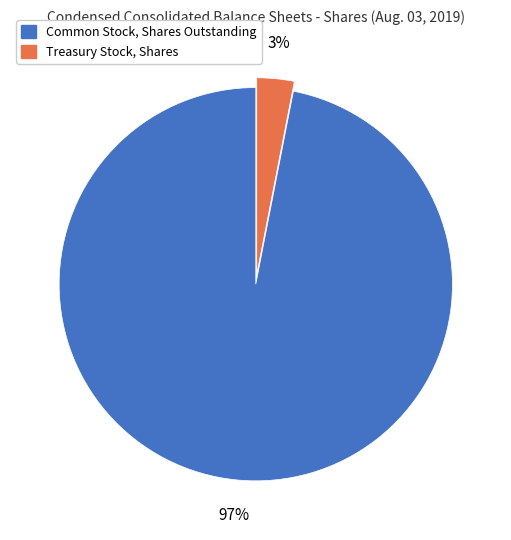

True or false: Treasury Stock, Shares accounts for 3% of the total.

True